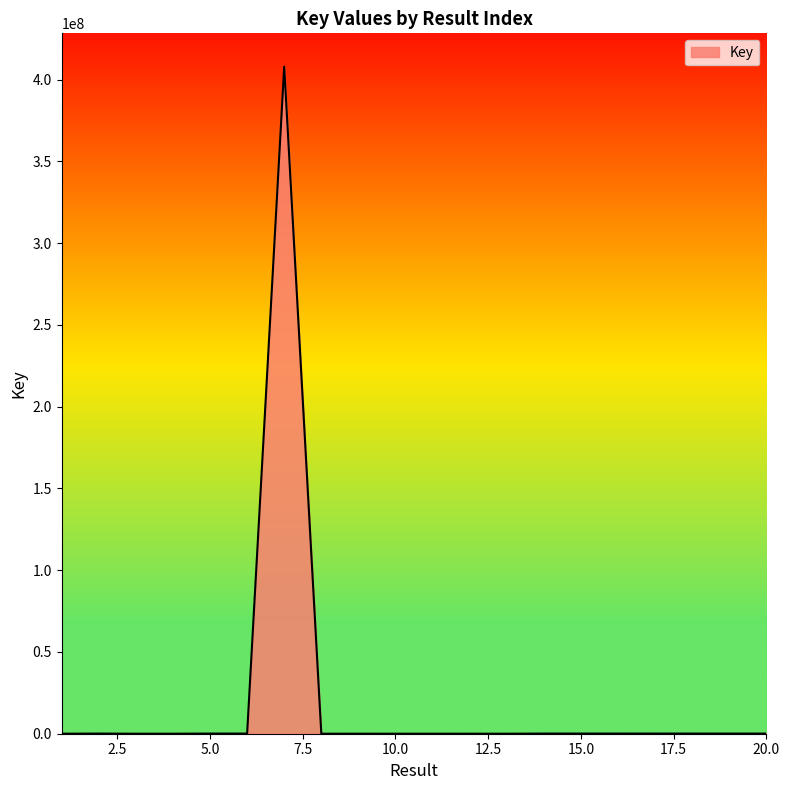

What is the difference between the maximum and minimum values?

407952650